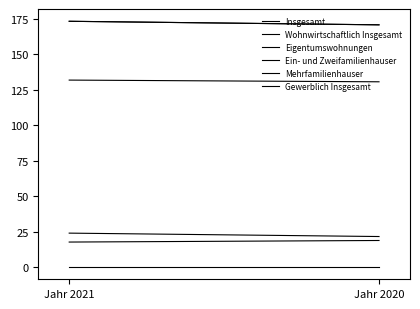

Reading left to right, extract all data points from this chart.

Insgesamt: Jahr 2021=173.4	Jahr 2020=170.9
Wohnwirtschaftlich Insgesamt: Jahr 2021=173.4	Jahr 2020=170.9
Eigentumswohnungen: Jahr 2021=17.6	Jahr 2020=18.7
Ein- und Zweifamilienhauser: Jahr 2021=131.9	Jahr 2020=130.7
Mehrfamilienhauser: Jahr 2021=23.9	Jahr 2020=21.5
Gewerblich Insgesamt: Jahr 2021=0.0	Jahr 2020=0.0